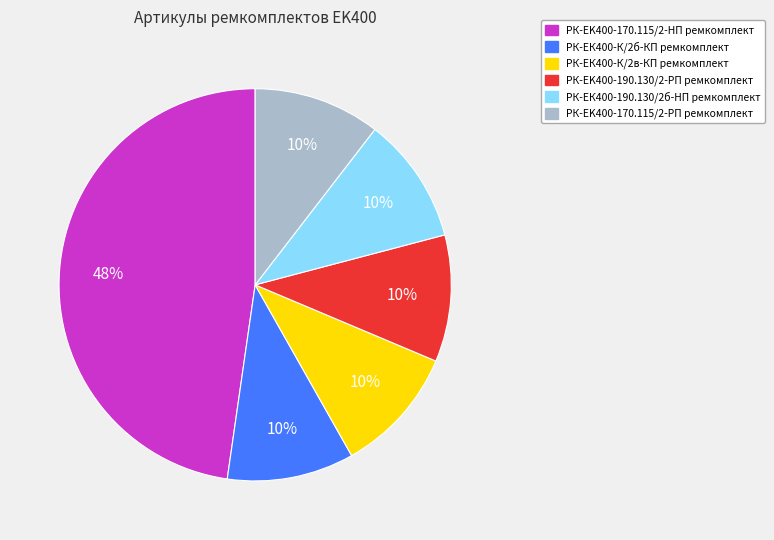

How many slices are in this pie chart?

6